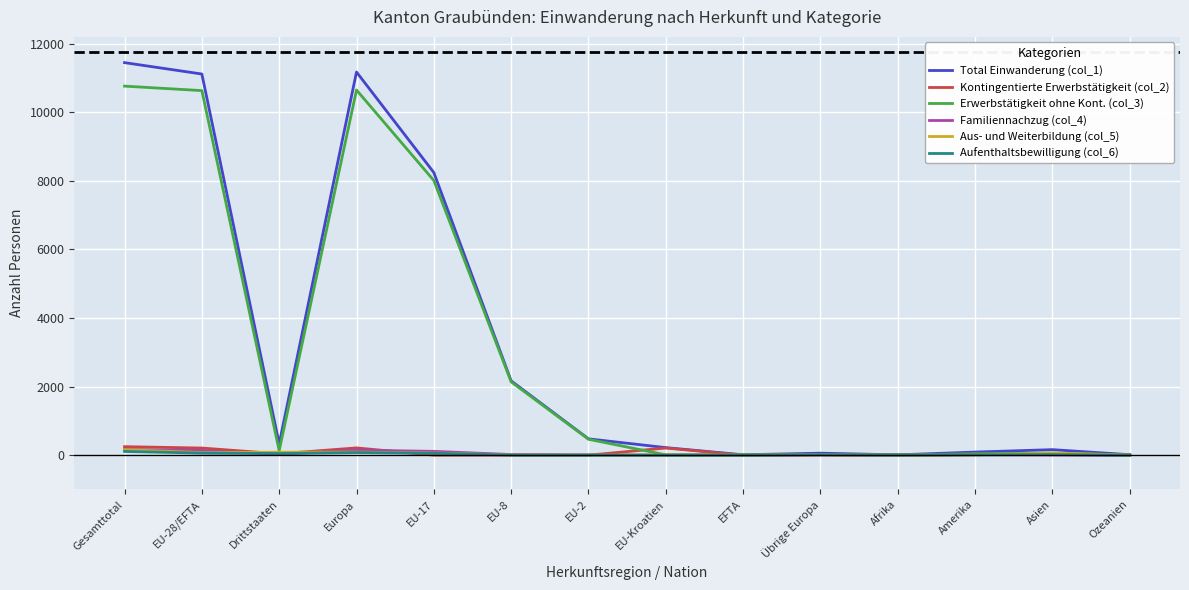

What are all the series names shown in the legend?

Total Einwanderung (col_1), Kontingentierte Erwerbstätigkeit (col_2), Erwerbstätigkeit ohne Kont. (col_3), Familiennachzug (col_4), Aus- und Weiterbildung (col_5), Aufenthaltsbewilligung (col_6)